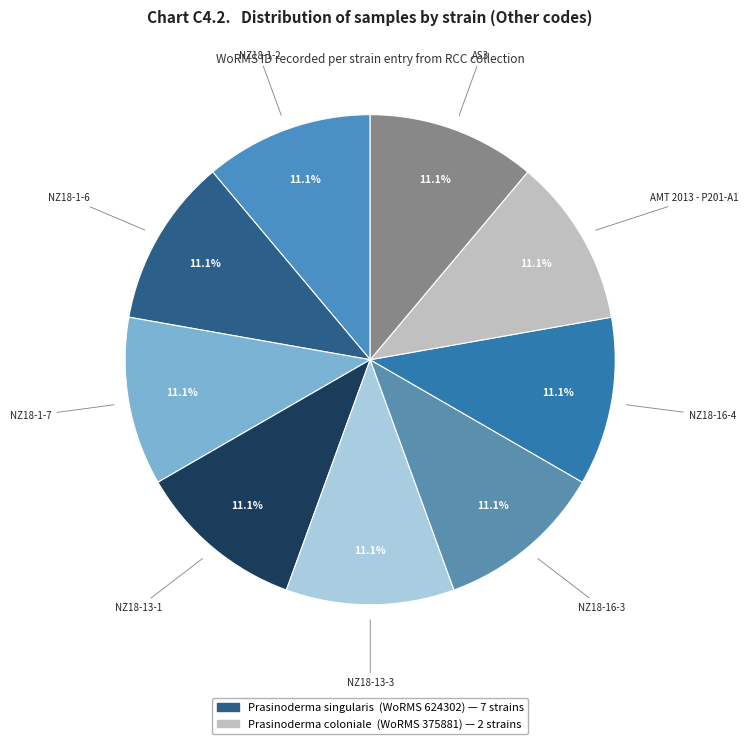

How many segments does this pie chart have?

9